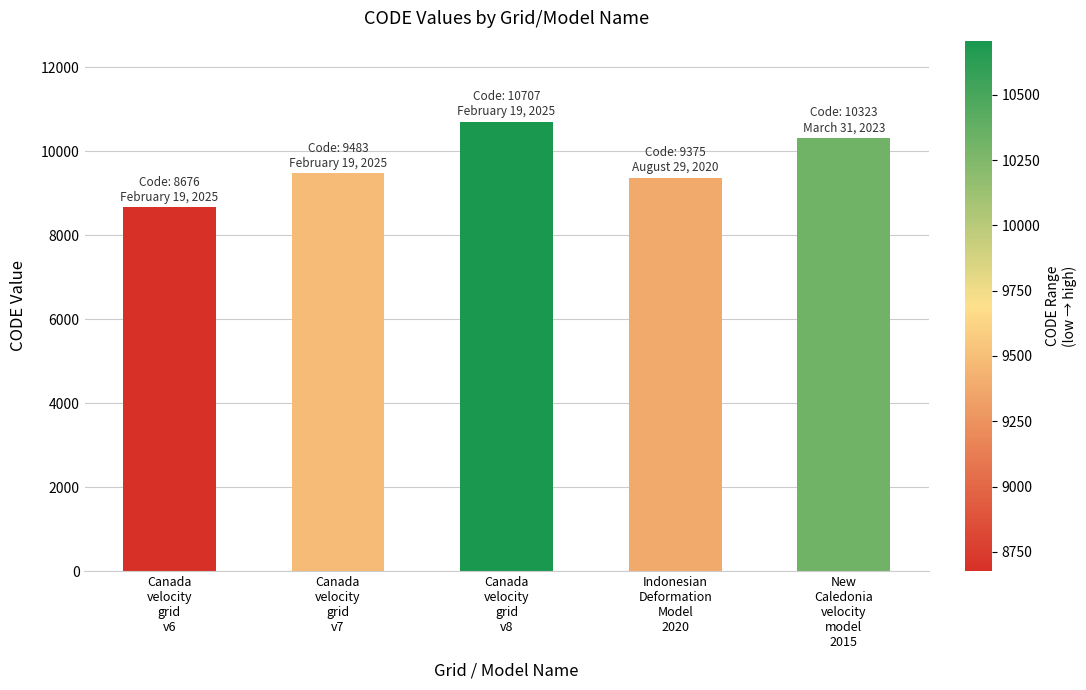

What is the change in value from Canada
velocity
grid
v7 to New
Caledonia
velocity
model
2015?

+840